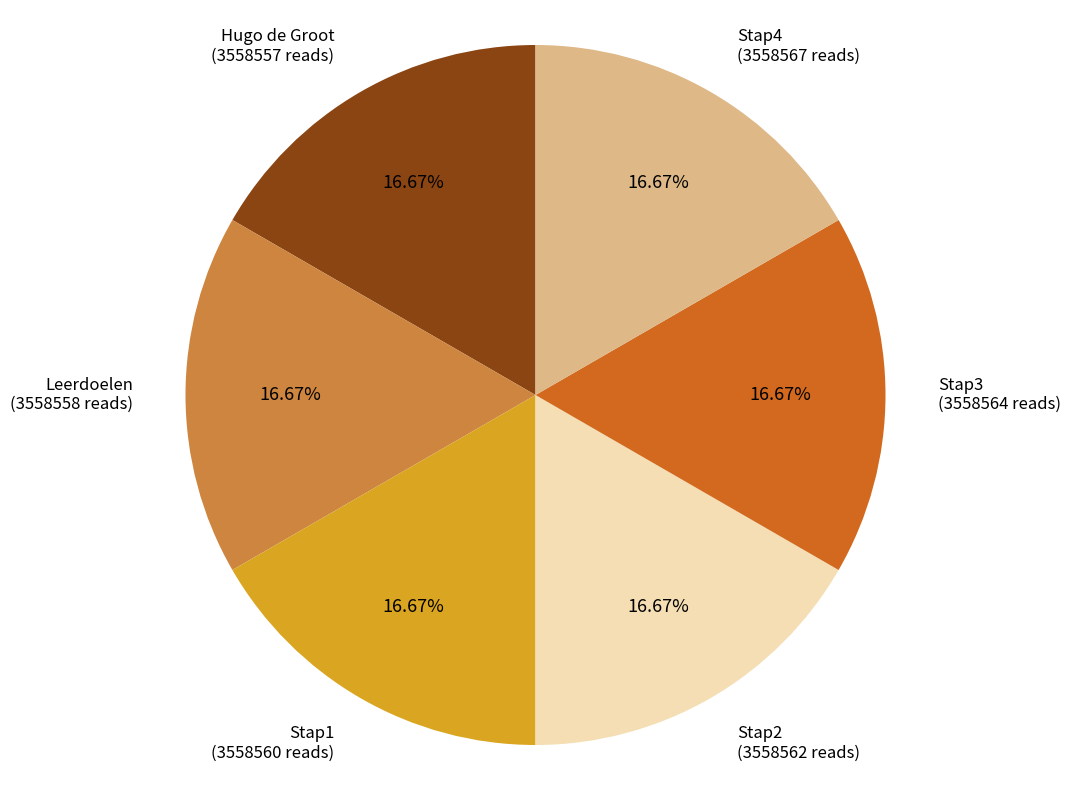

How many segments does this pie chart have?

6